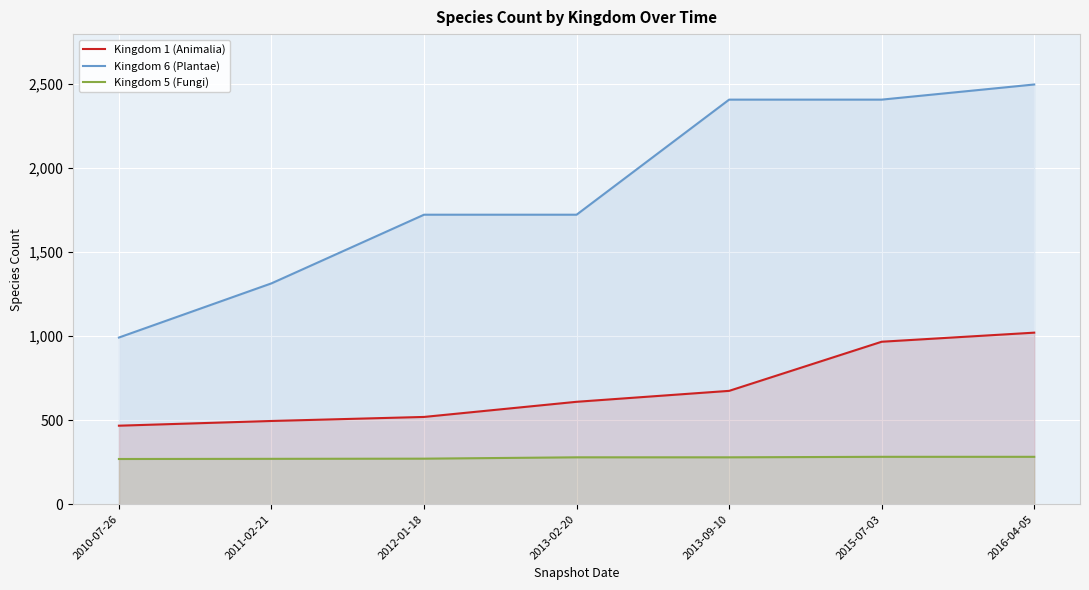

Which has a higher value, 2011-02-21 or 2015-07-03?

2015-07-03